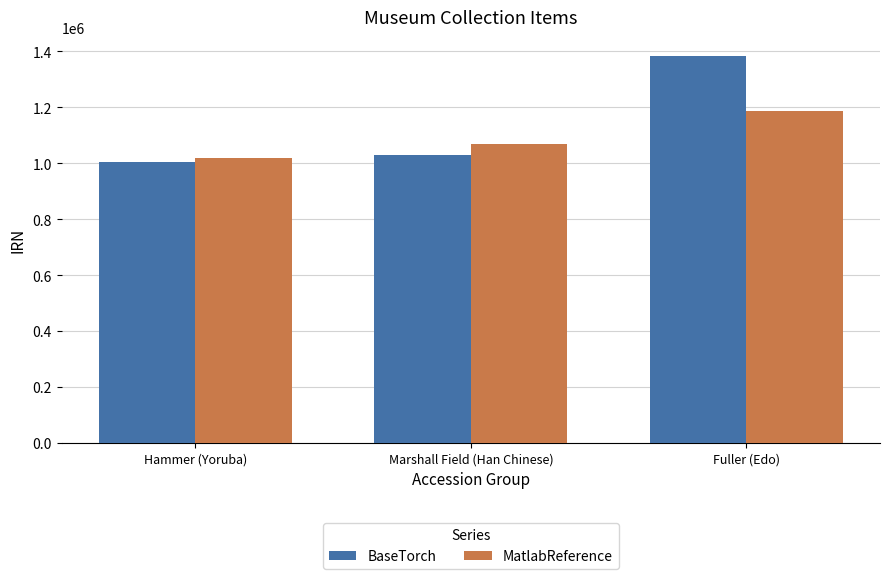

What is the spread (max minus min) of values at Hammer (Yoruba)?

14924